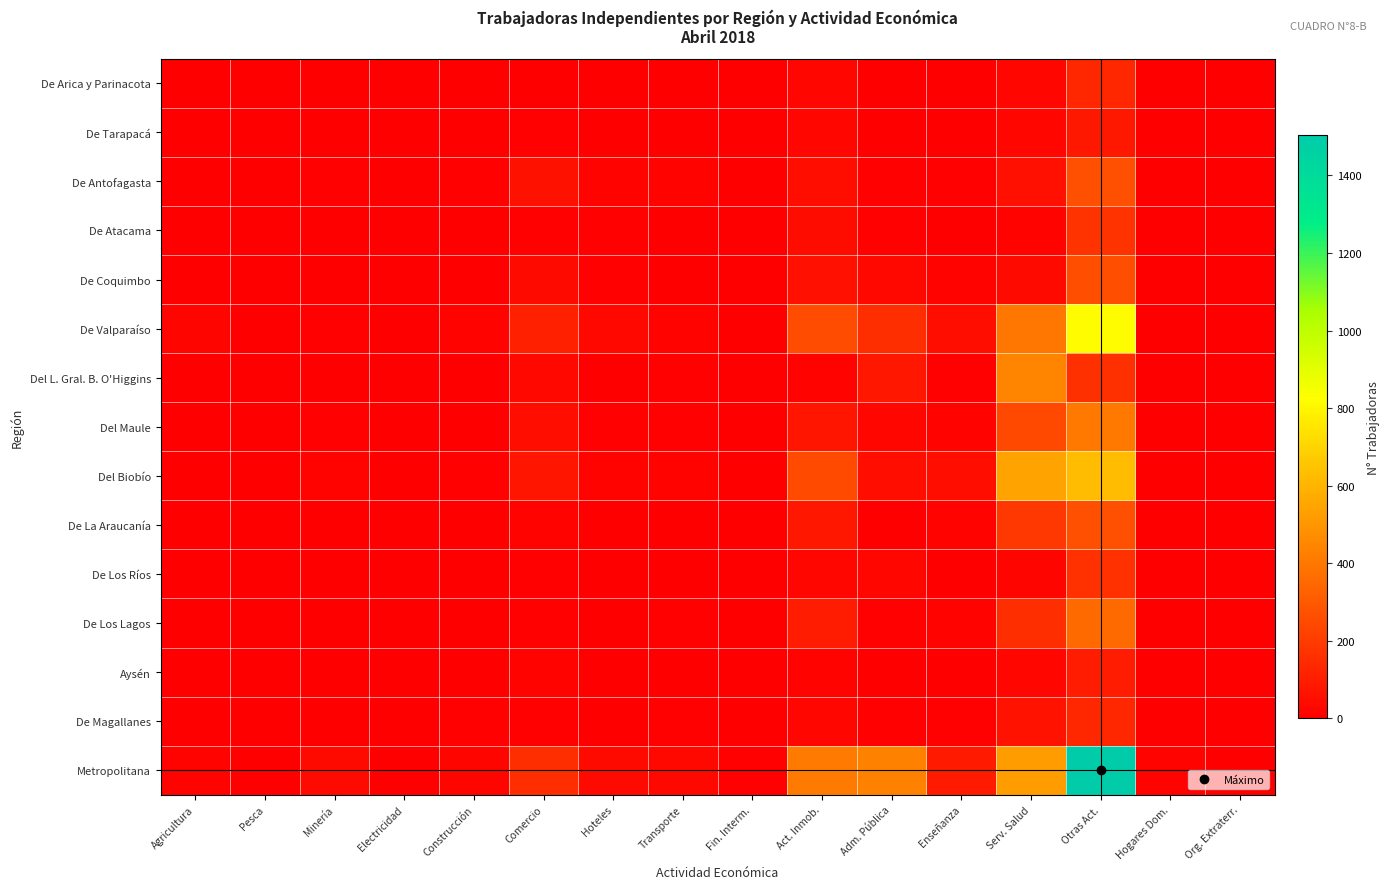

List the series in order of their peak value, highest first.

Metropolitana, De Valparaíso, Del Biobío, Del L. Gral. B. O'Higgins, Del Maule, De Los Lagos, De Antofagasta, De La Araucanía, De Coquimbo, De Atacama, De Los Ríos, De Arica y Parinacota, De Magallanes, Aysén, De Tarapacá